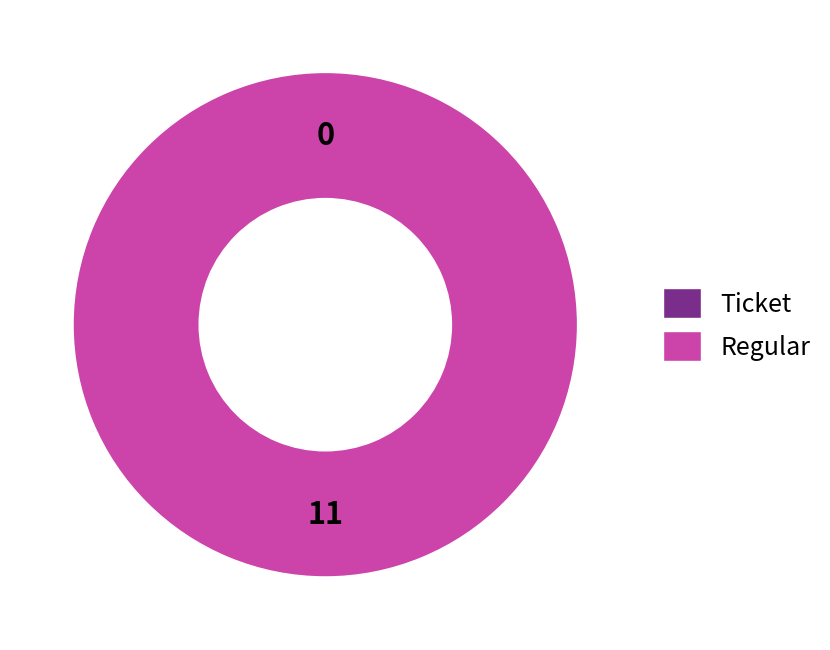

To the nearest percent, what portion does Regular represent?

100%